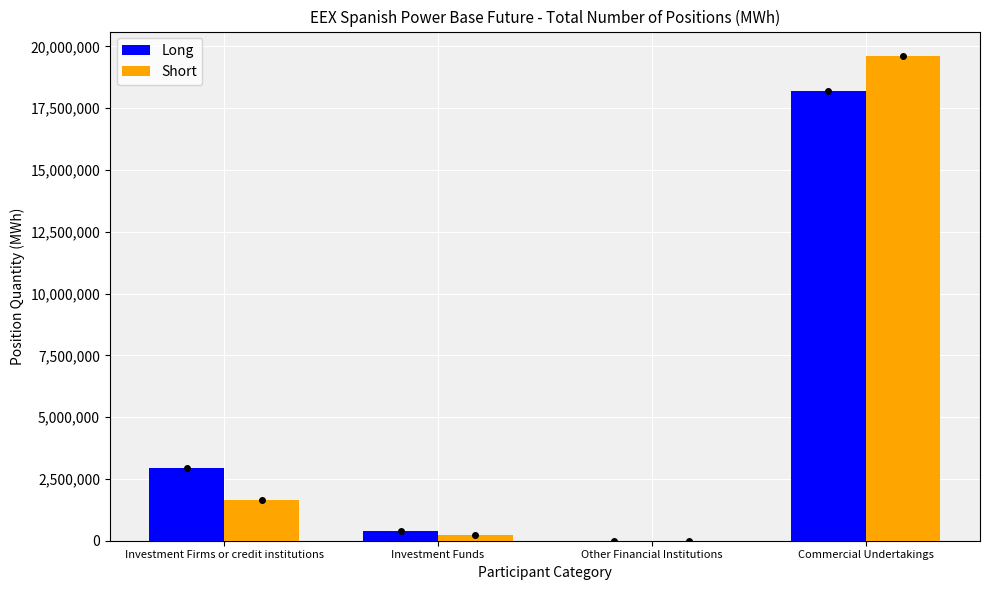

True or false: Short has a value of 19616798 at Commercial Undertakings.

True